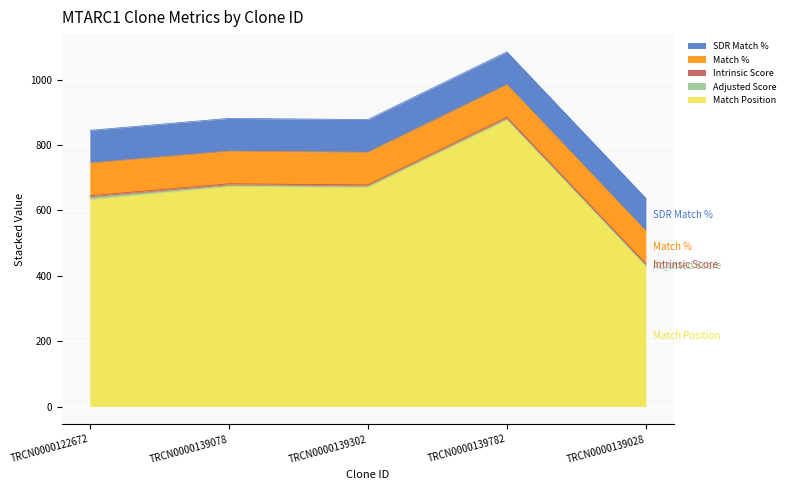

Reading right to left, extract all data points from this chart.

Match Position: 429.0	877.0	671.0	673.0	633.0
Adjusted Score: 3.0	3.0	2.8	3.5	6.9
Intrinsic Score: 5.0	5.0	4.0	5.0	5.0
Match %: 100.0	100.0	100.0	100.0	100.0
SDR Match %: 100.0	100.0	100.0	100.0	100.0